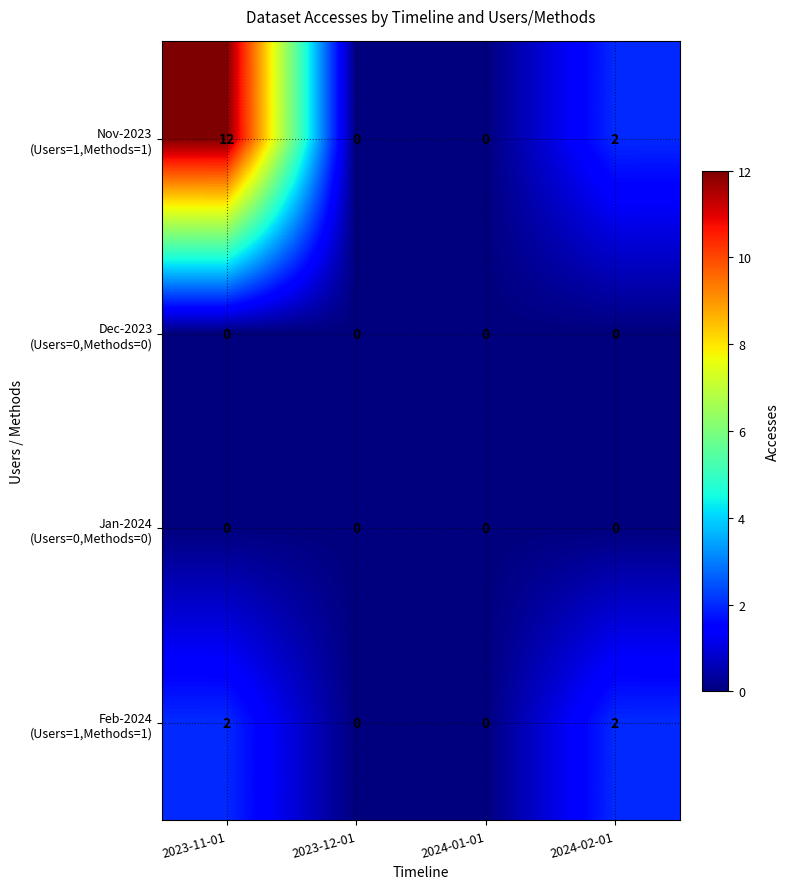

How many series are shown in this chart?

4